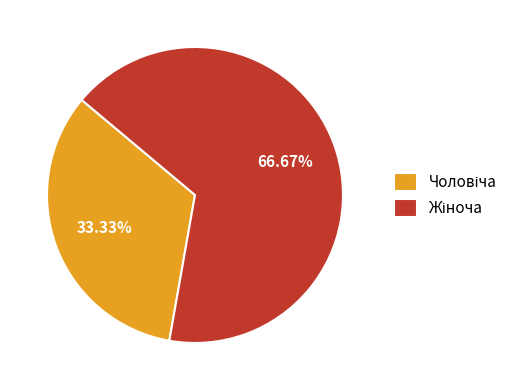

Is there any slice that represents more than half of the pie?

Yes